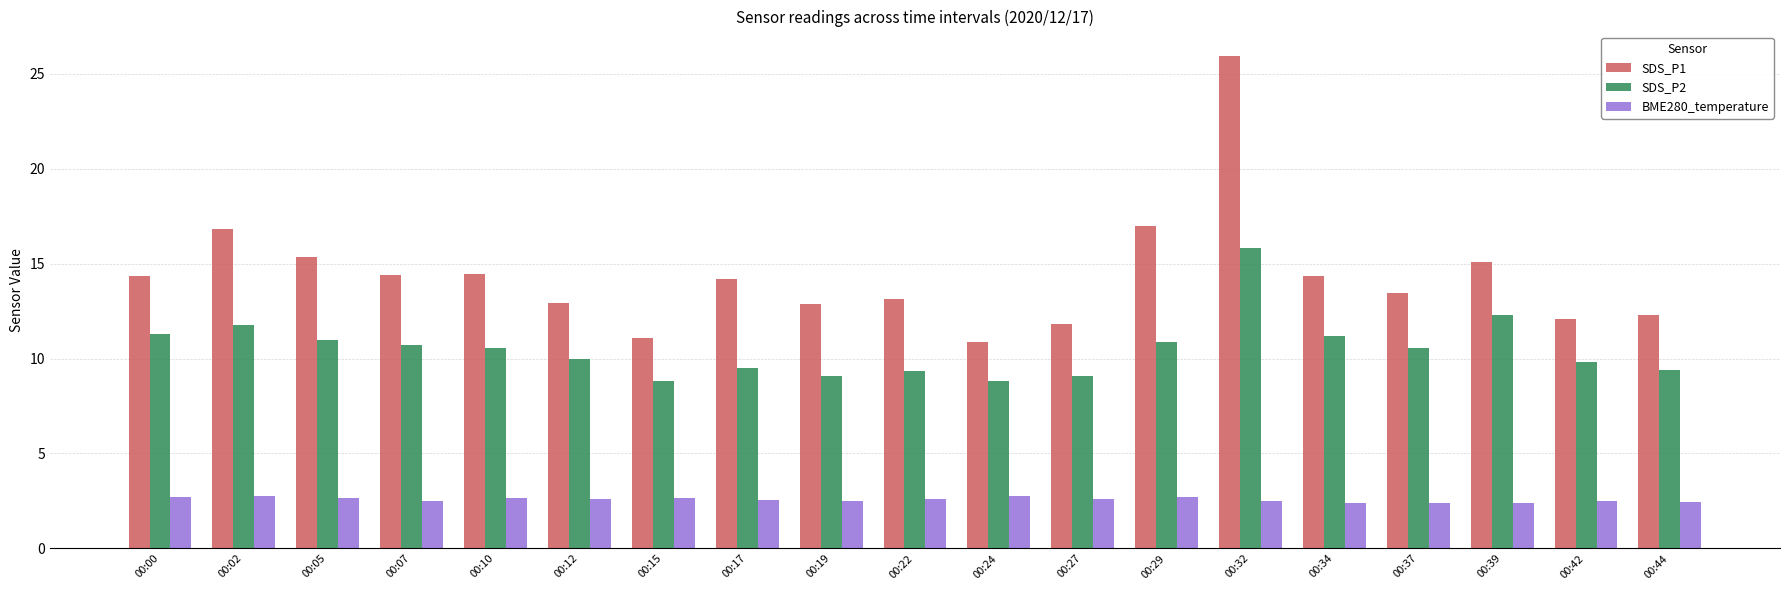

List the series in order of their overall mean, highest first.

SDS_P1, SDS_P2, BME280_temperature